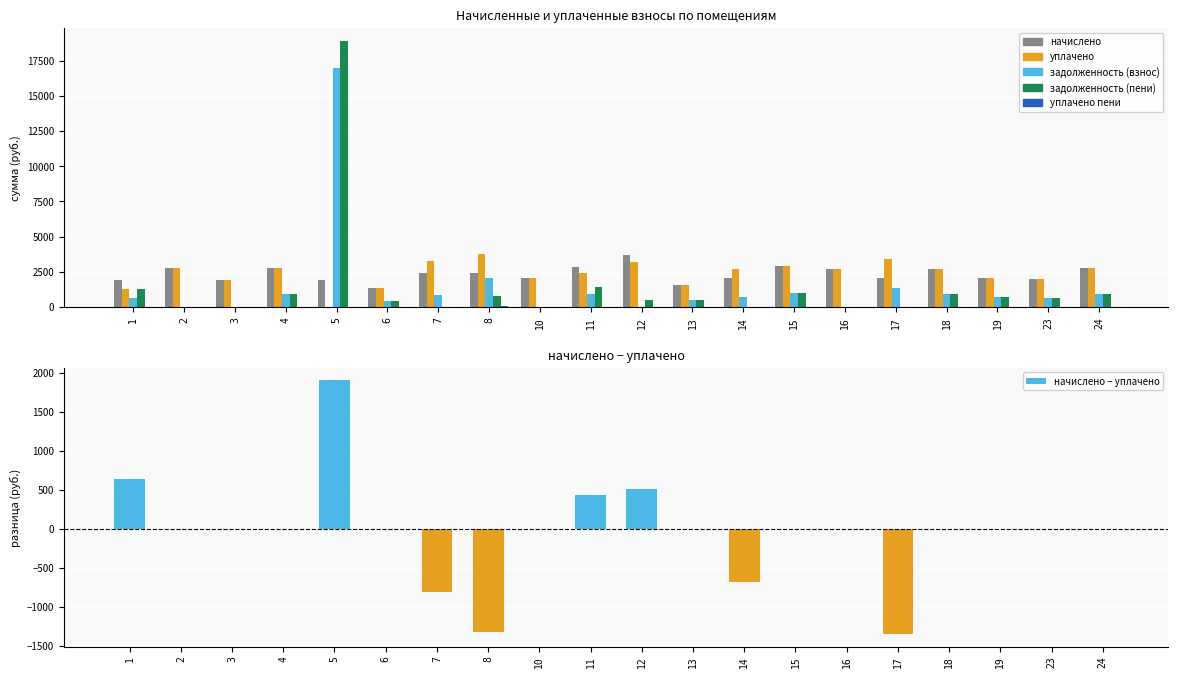

At which category is the sum across all series the highest?

5